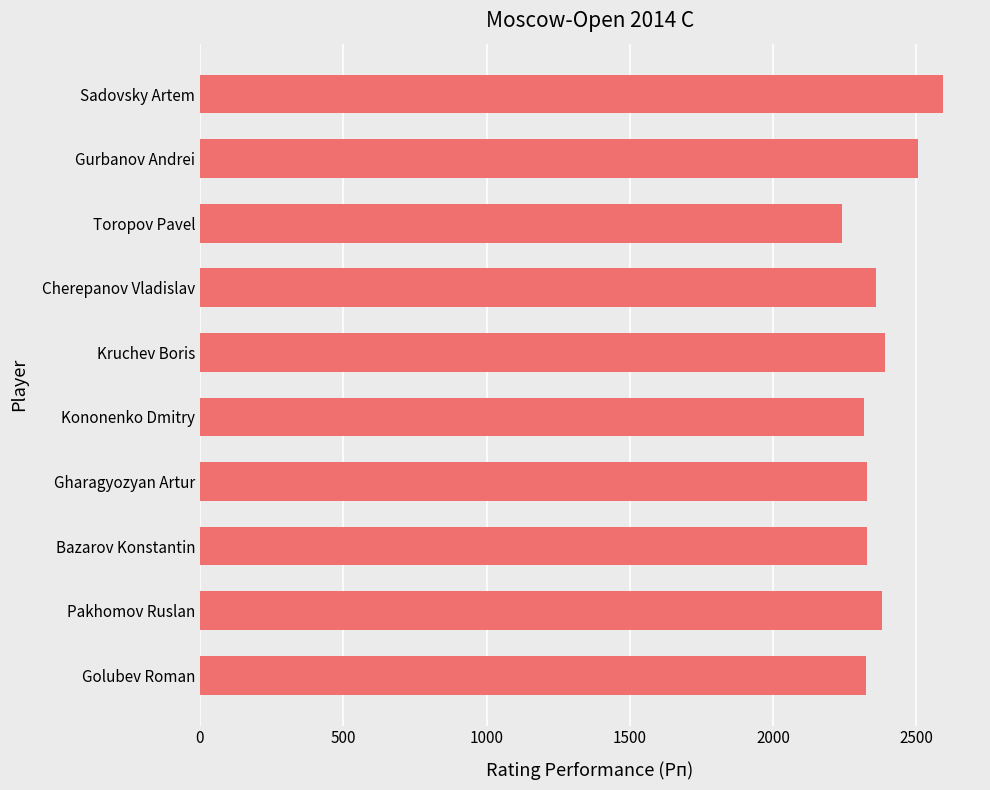

What is the sum of the values at Pakhomov Ruslan and Kononenko Dmitry?

4697